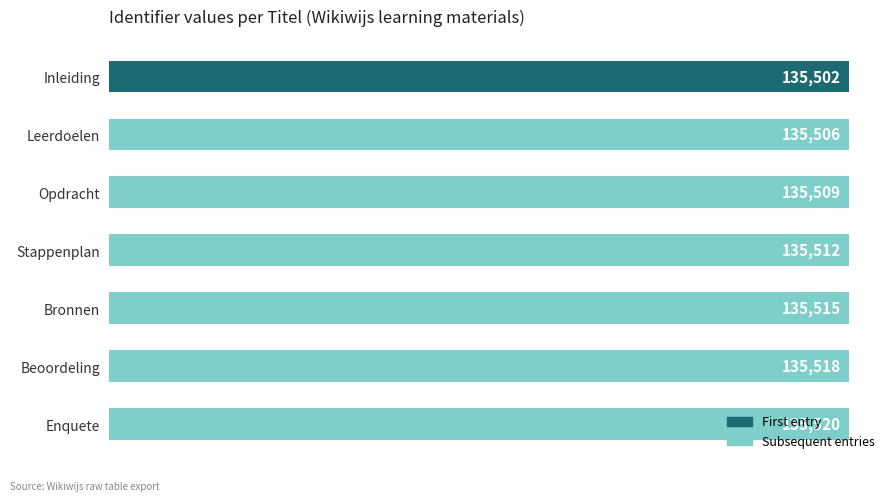

List the labels in order of value, largest first.

Enquete, Beoordeling, Bronnen, Stappenplan, Opdracht, Leerdoelen, Inleiding